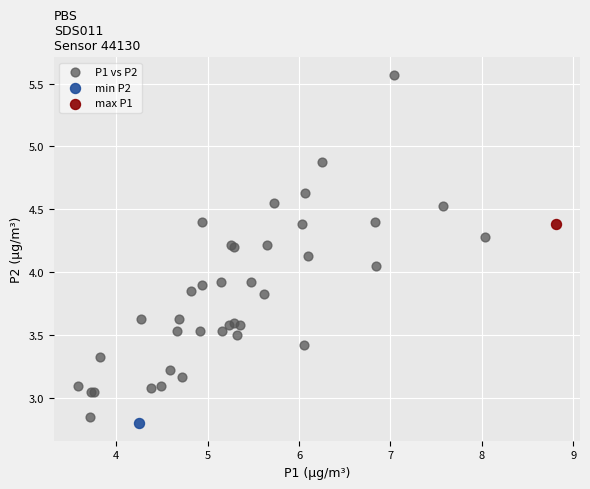

What are all the series names shown in the legend?

P1 vs P2, min P2, max P1